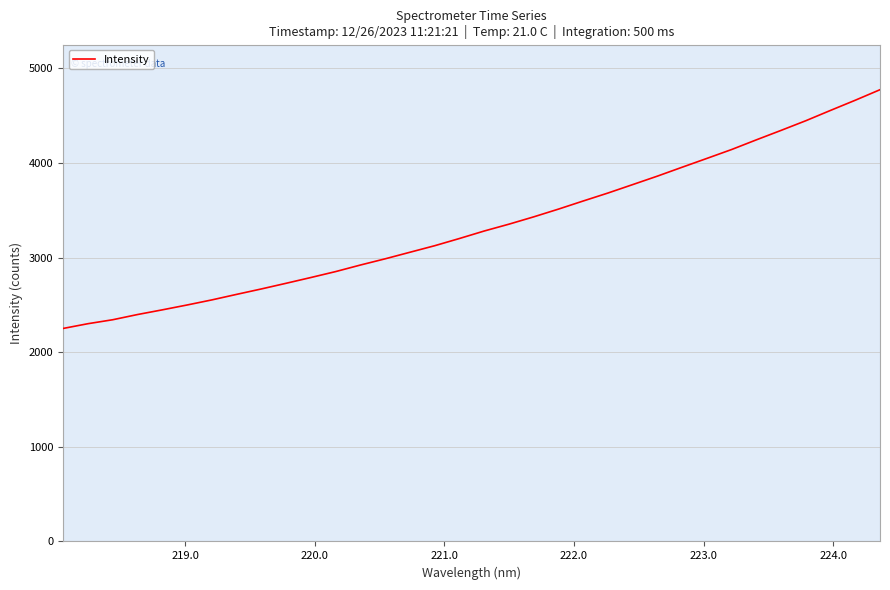

What is the minimum value shown in the chart?

2250.8